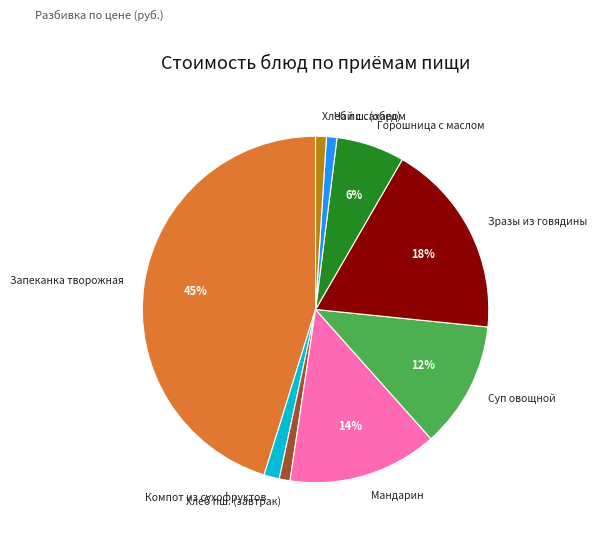

Which has a higher value, Горошница с маслом or Компот из сухофруктов?

Горошница с маслом